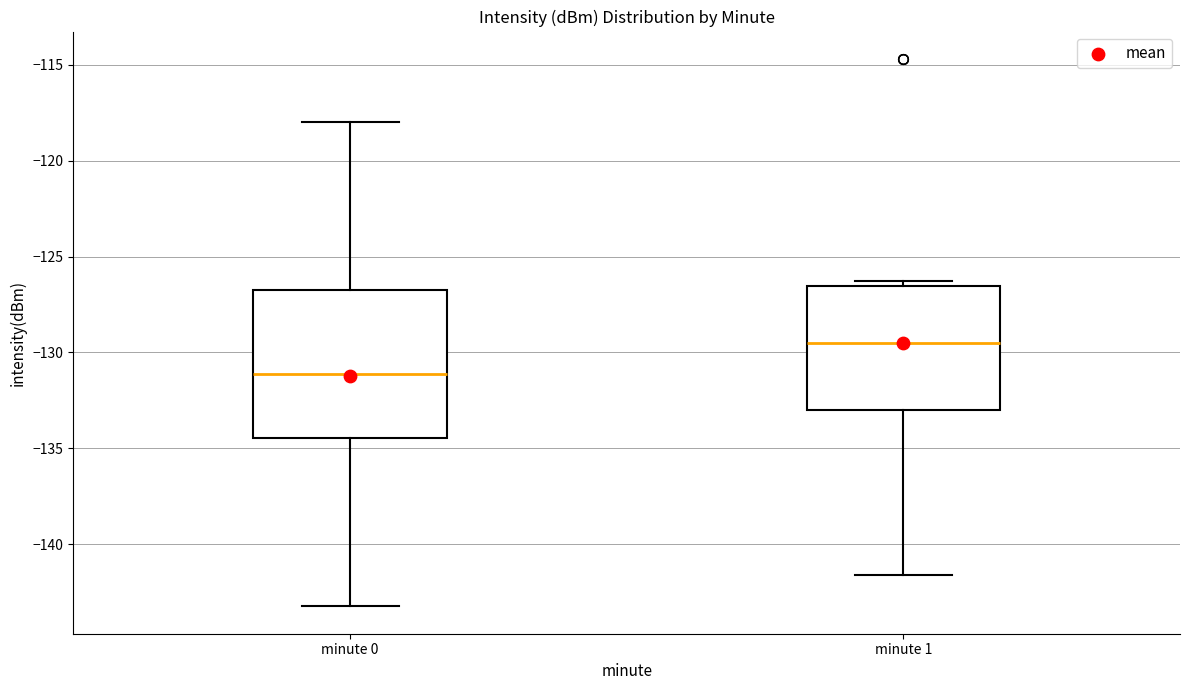

Which box's median line is the highest?

minute 1